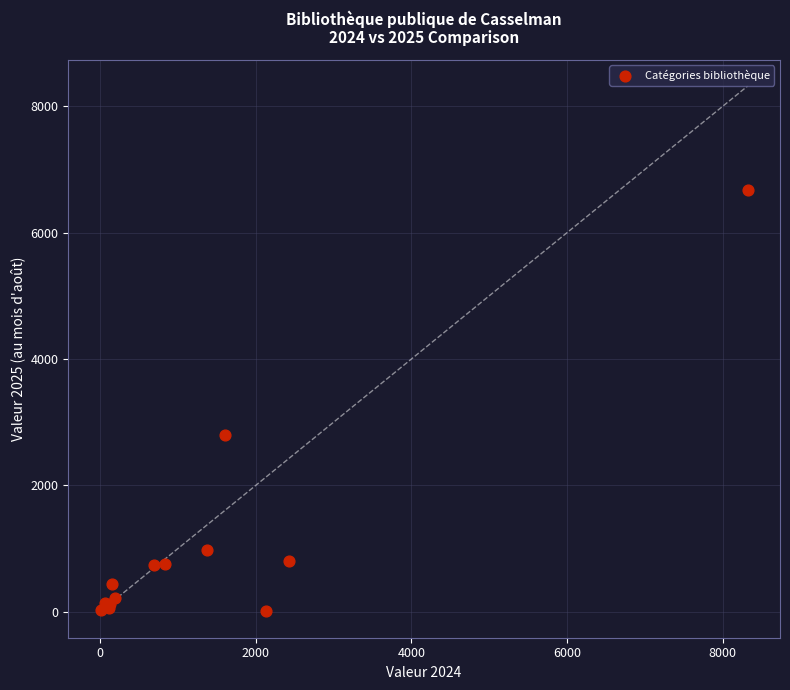

What Y value in the scatter plot is closest to 3341?

2796